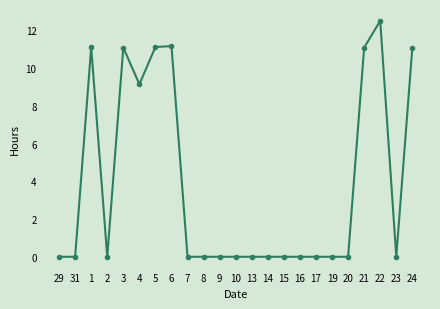

How many categories are shown in the chart?

23